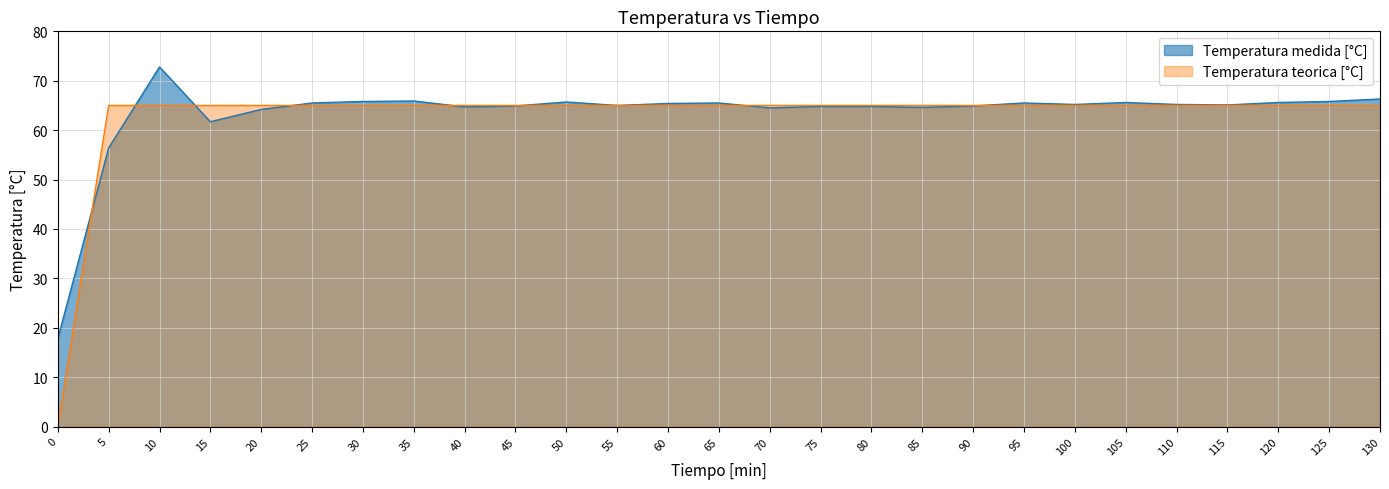

What is the value of the Temperatura medida [°C] point at the 12th from the left?

65.0